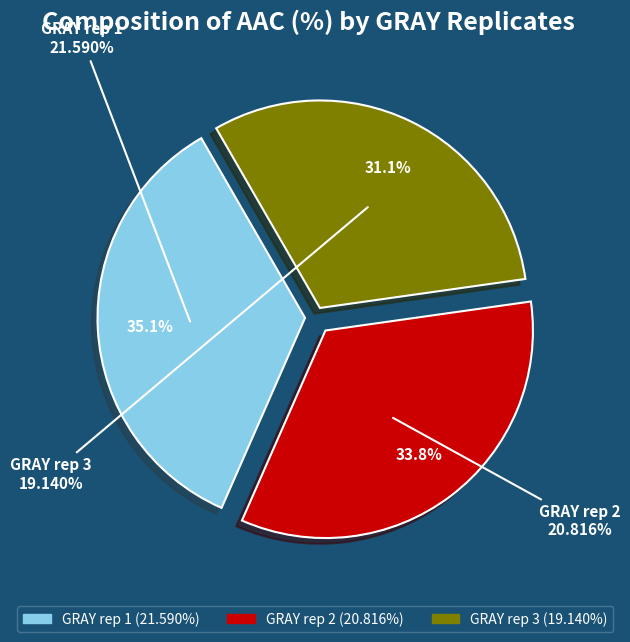

Count the number of slices in the pie.

3